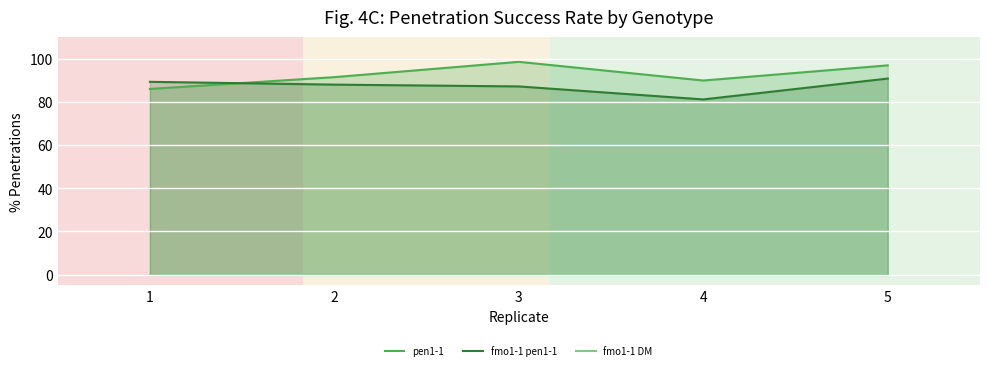

Rank the series at 5 from lowest to highest value.

fmo1-1 DM, fmo1-1 pen1-1, pen1-1